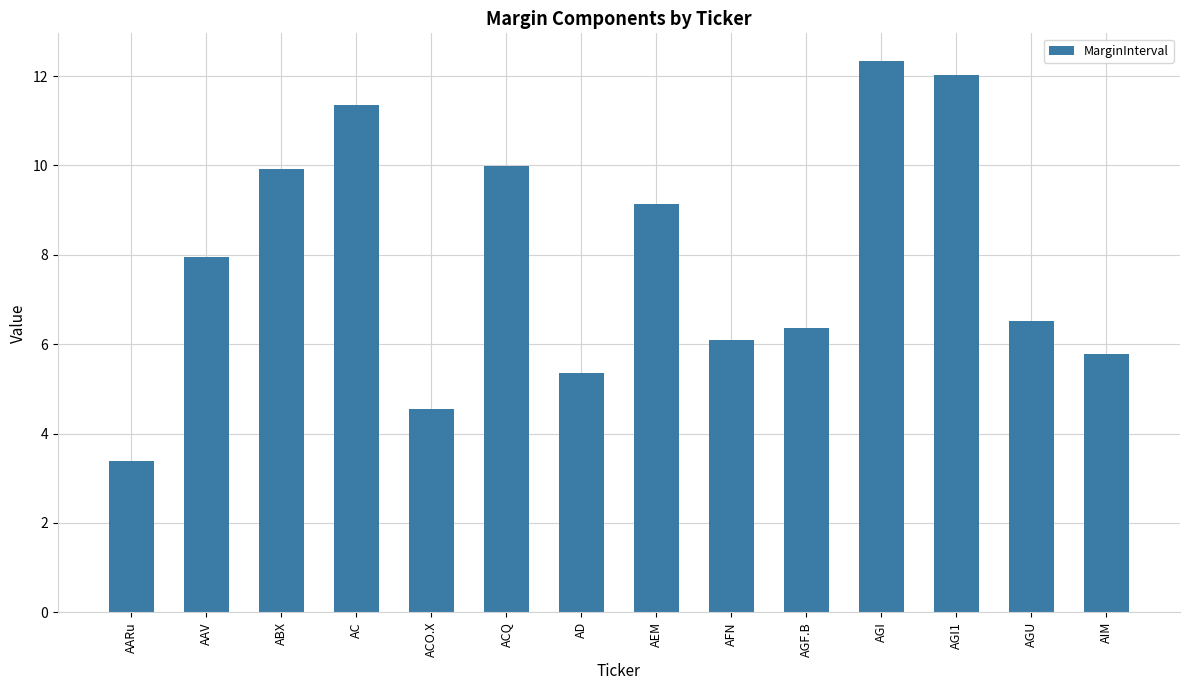

What is the sum of all values?

110.8